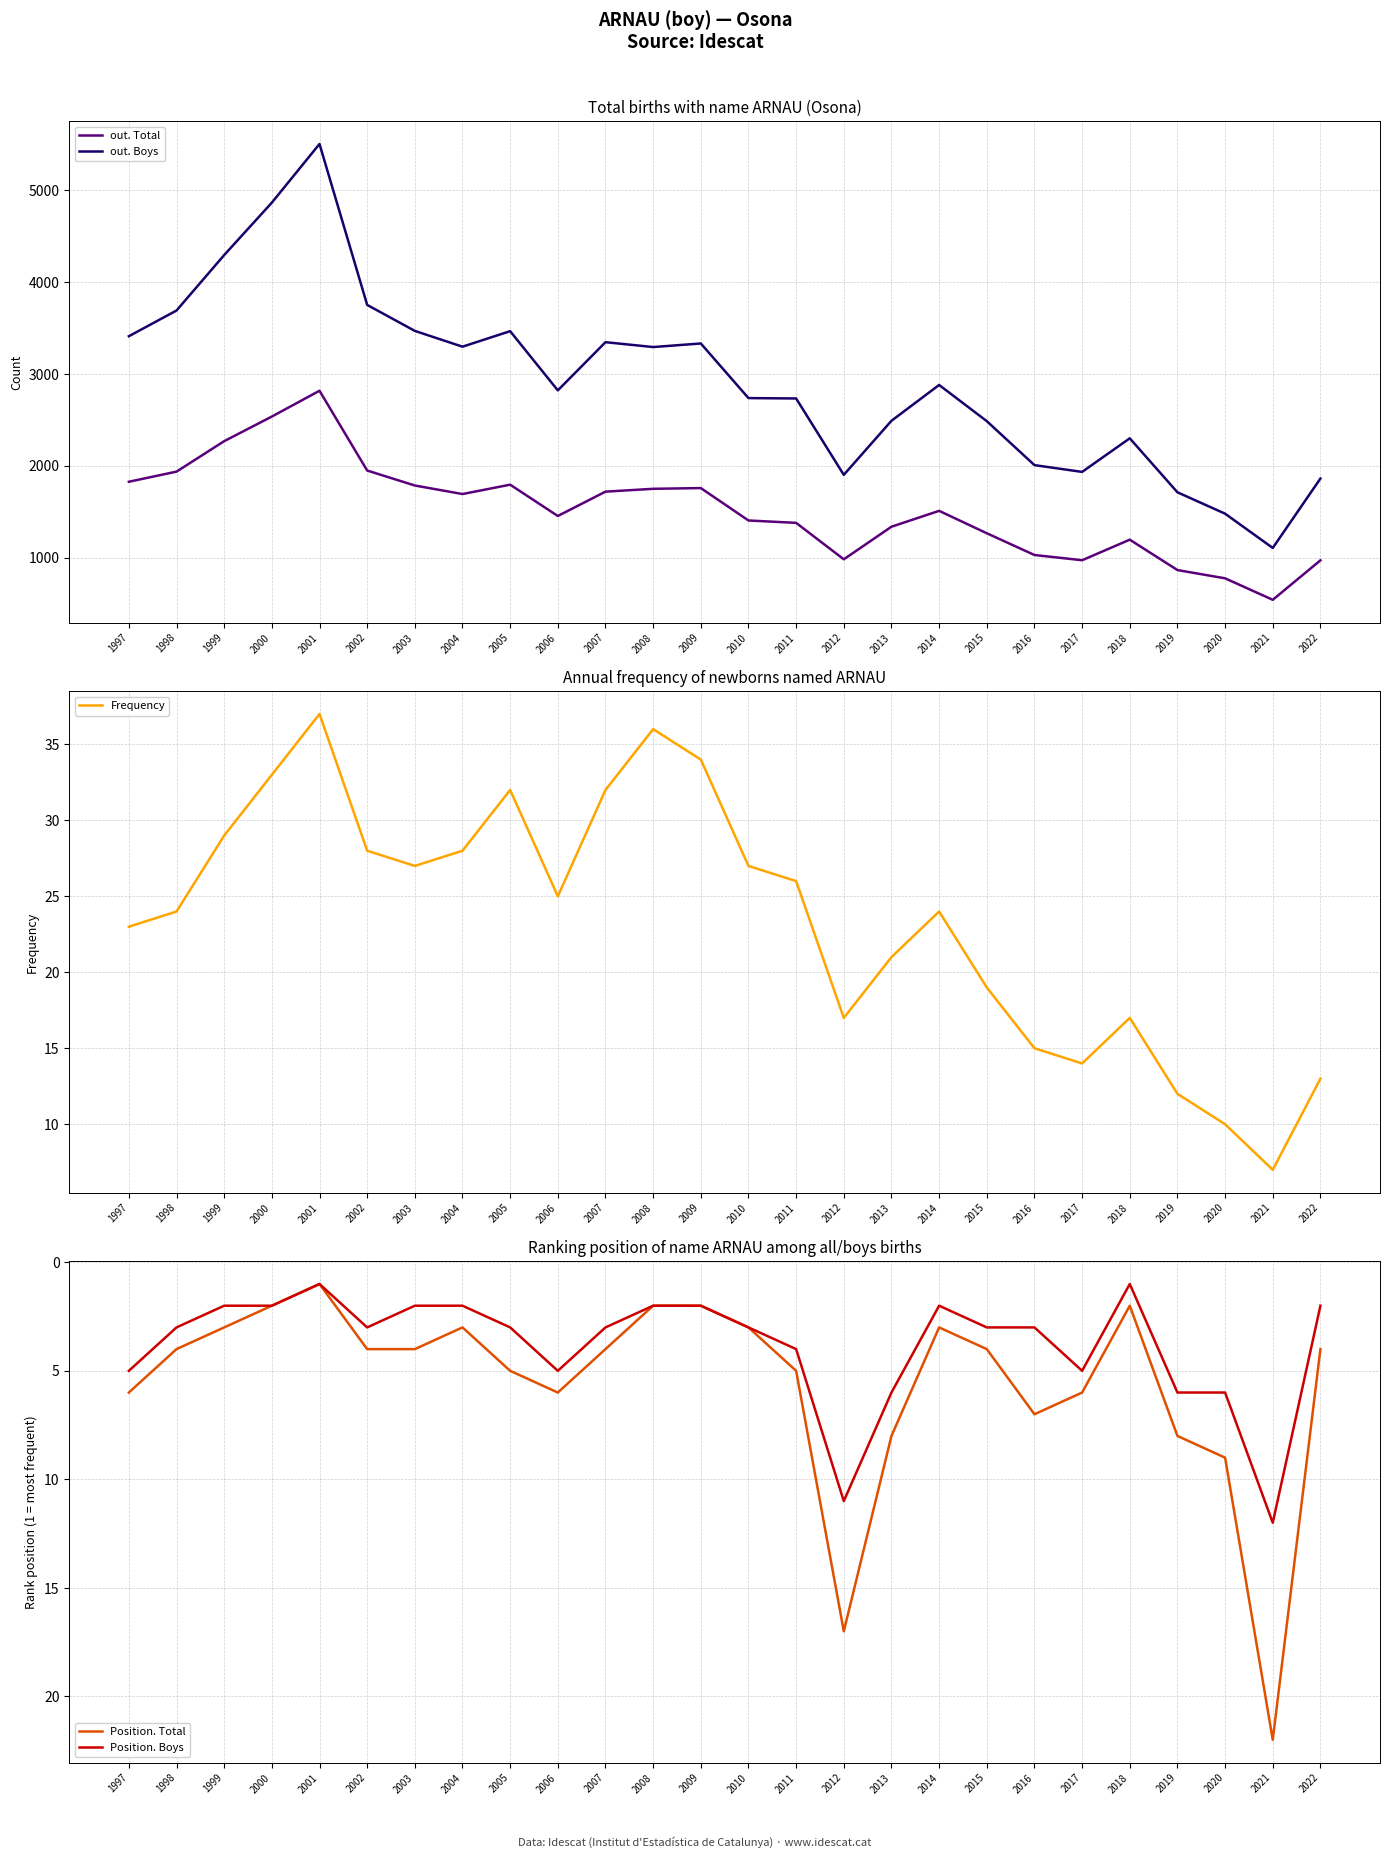

In out. Boys, how many points are lower than both neighbors (excluding endpoints)?

6